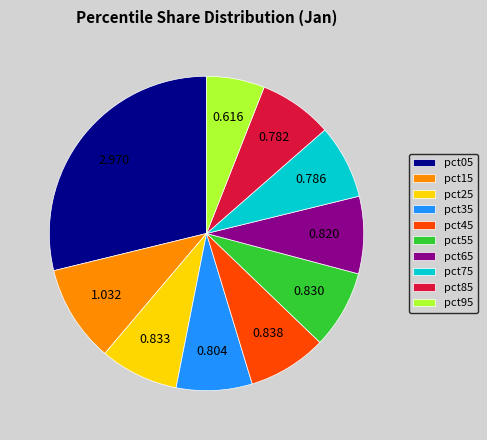

Which category has the smallest portion of the pie?

pct95